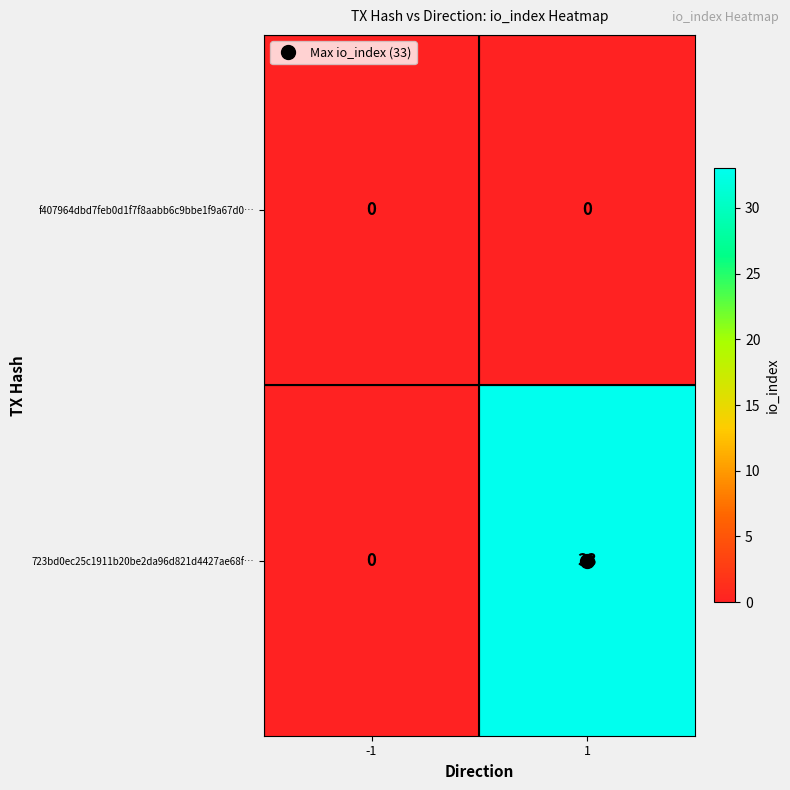

List the series in order of their peak value, highest first.

723bd0ec25c1911b20be2da96d821d4427ae68f…, f407964dbd7feb0d1f7f8aabb6c9bbe1f9a67d0…